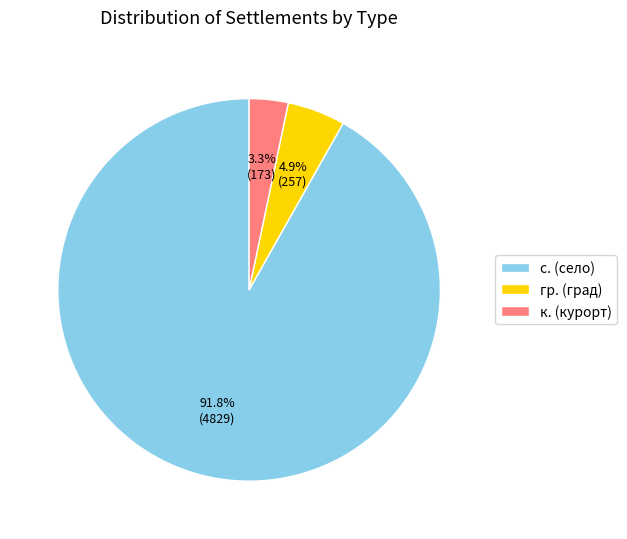

Which category accounts for the majority?

с. (село)